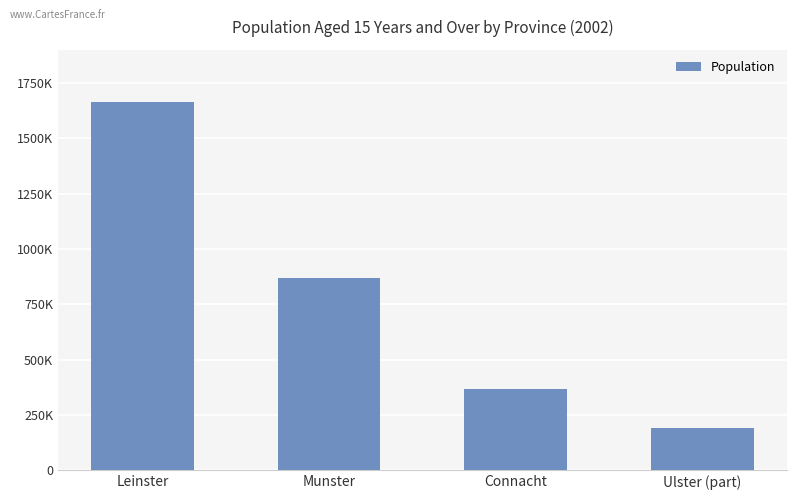

Reading right to left, what are all the values shown in this chart?

189794	366609	868992	1664380